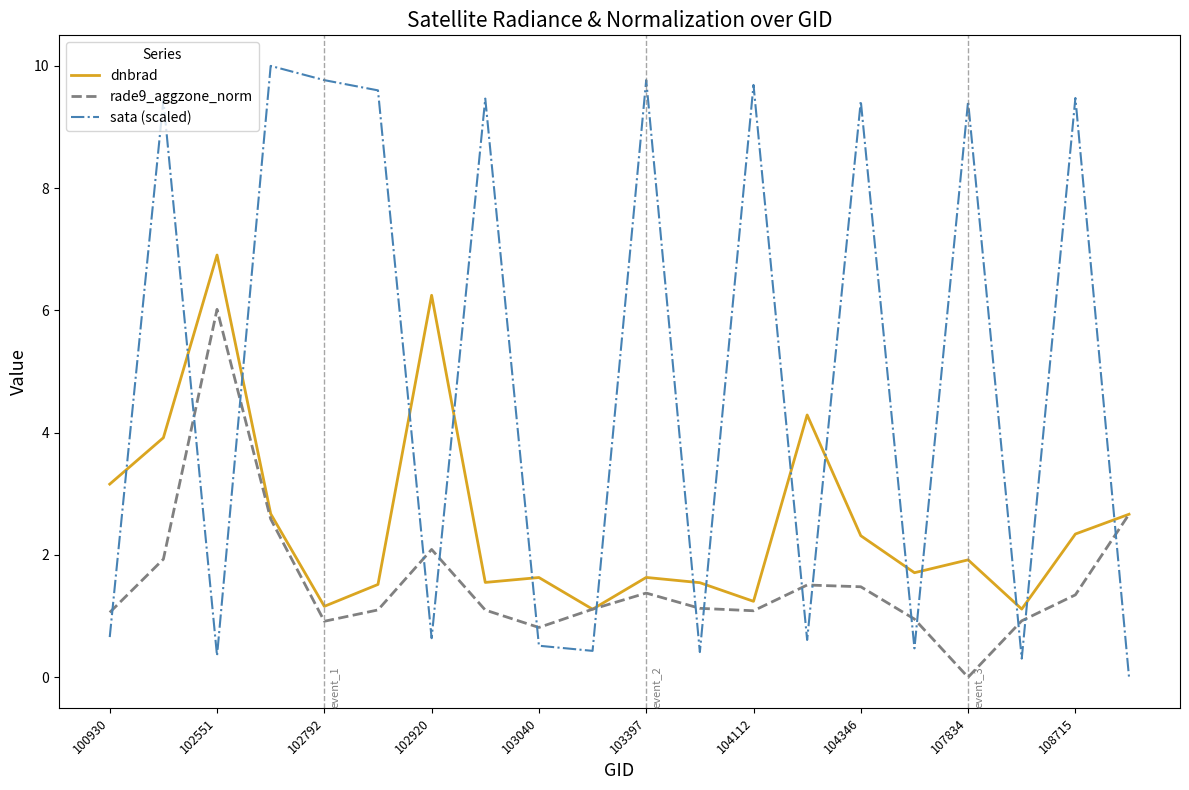

How many times do sata (scaled) and rade9_aggzone_norm cross each other?

16